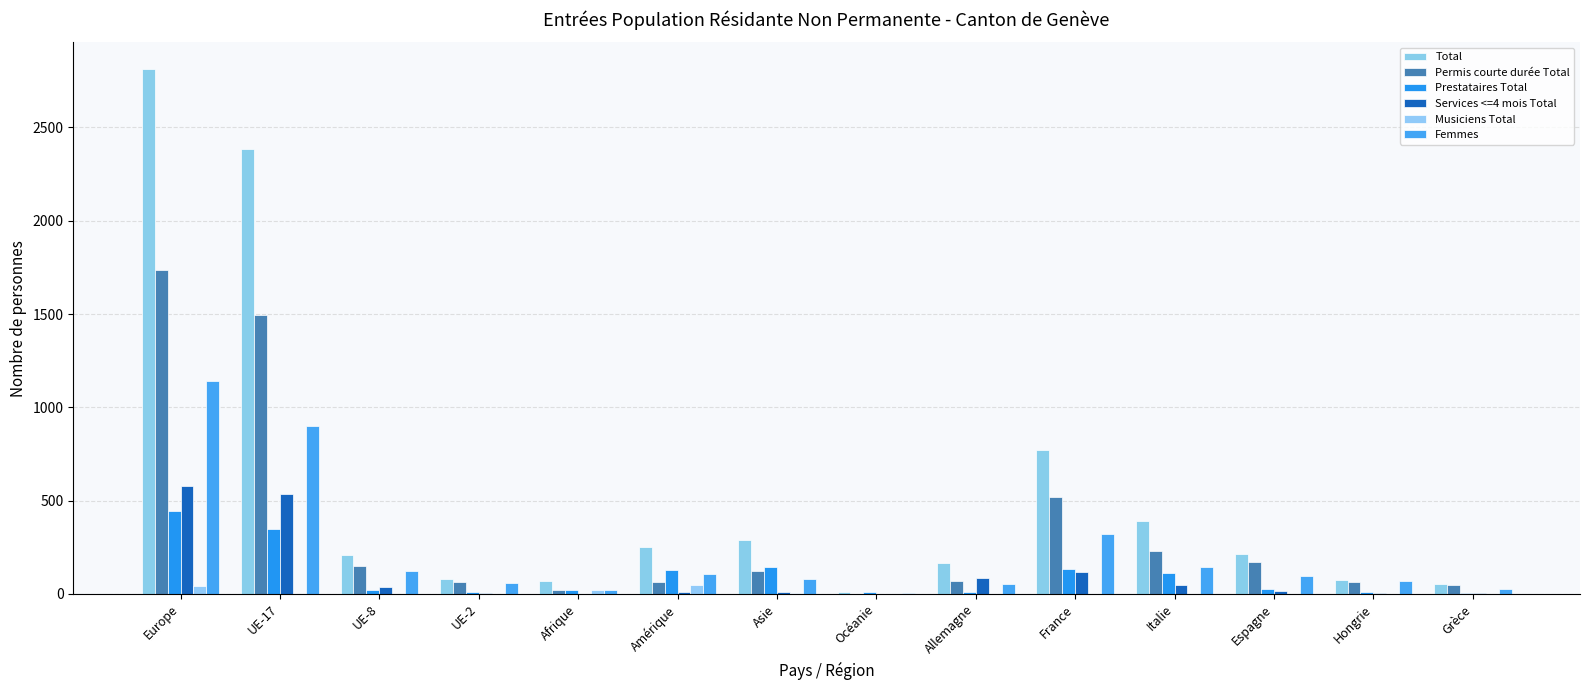

Is it true that Total equals 20 at Hongrie?

False